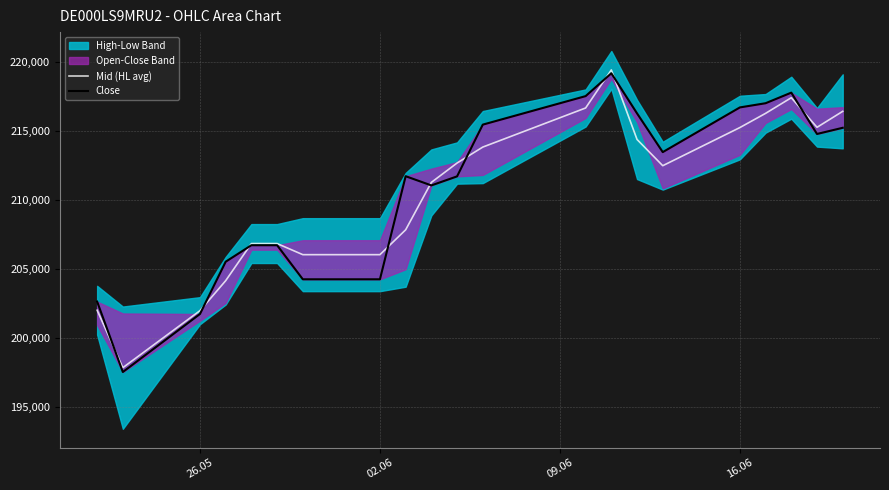

How many interior local peaks does the Close series have?

3